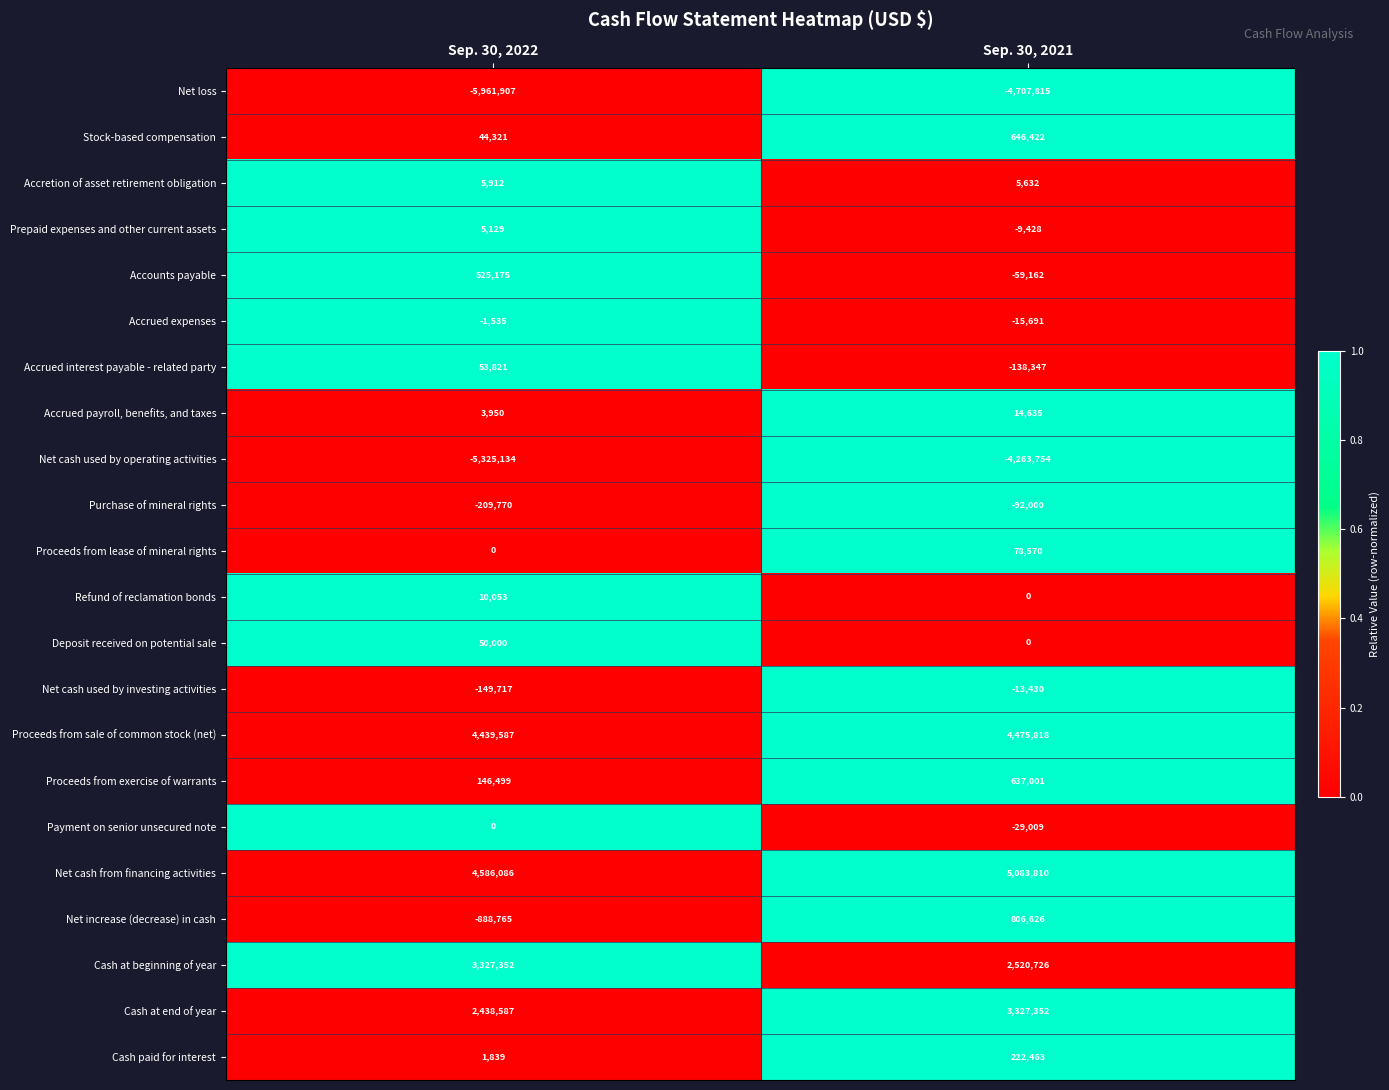

Which series has the largest total across all categories?

Net cash from financing activities